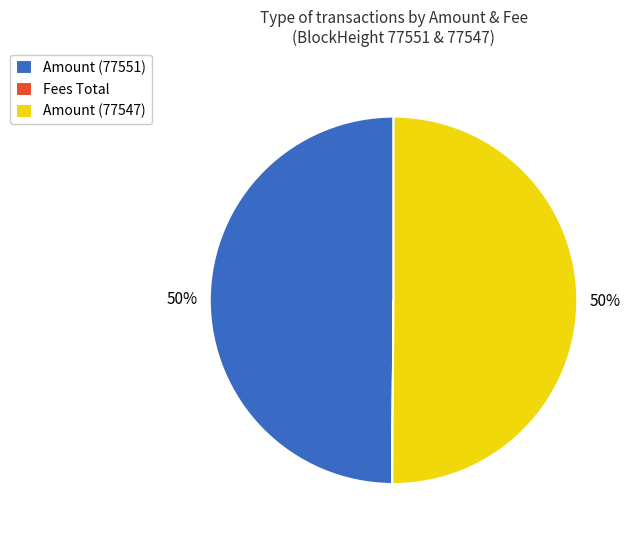

The Amount (77547) slice represents 50% of the pie. True or false?

True